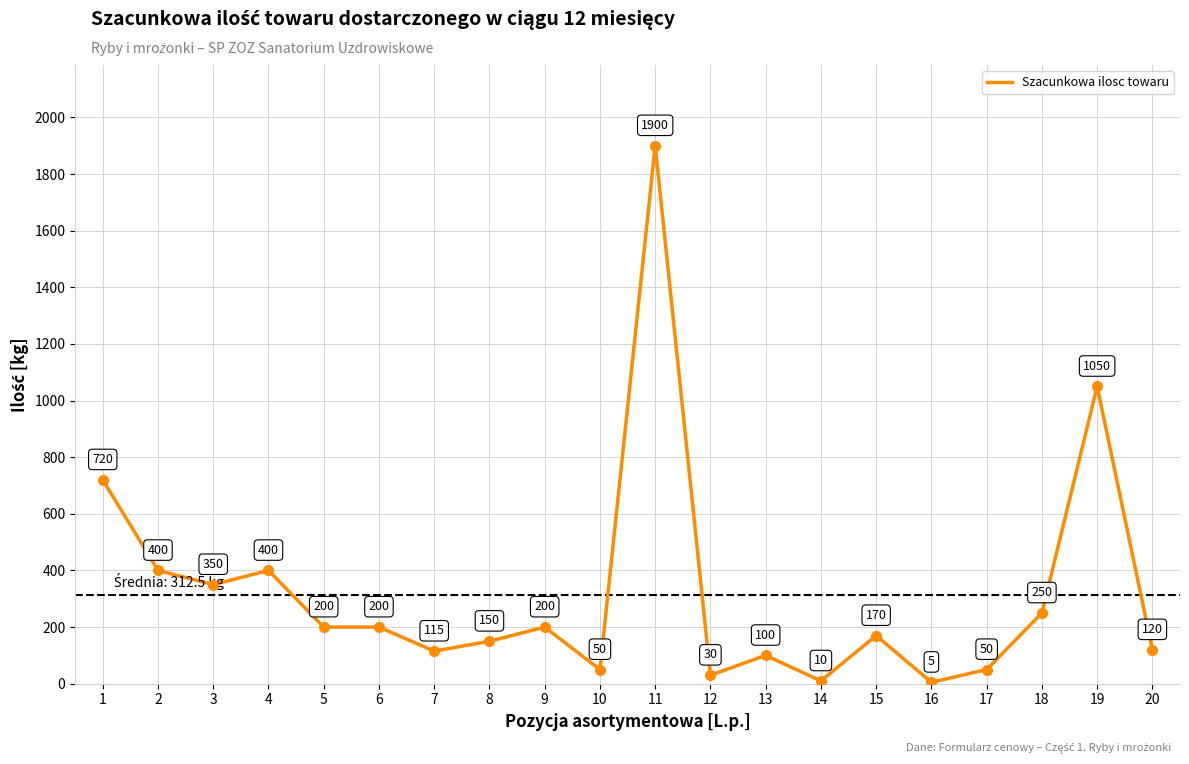

What is the sum of the values at 18 and 13?

350